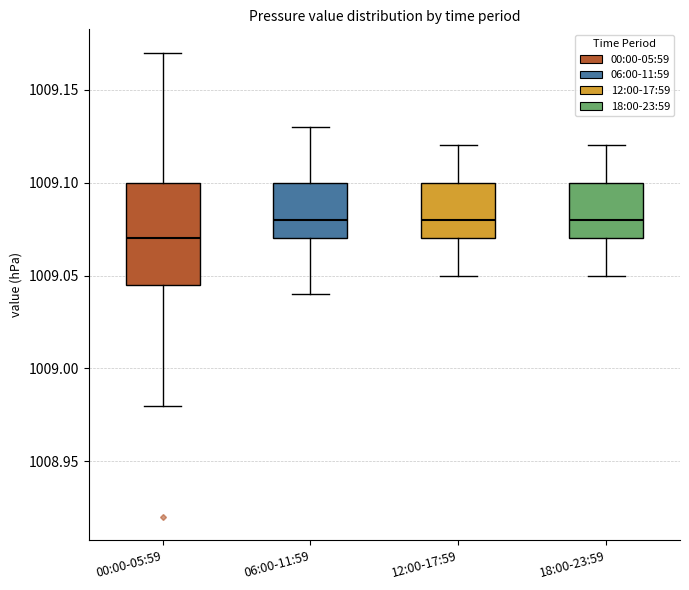

Which box is the tallest, from its lower edge to its upper edge?

00:00-05:59